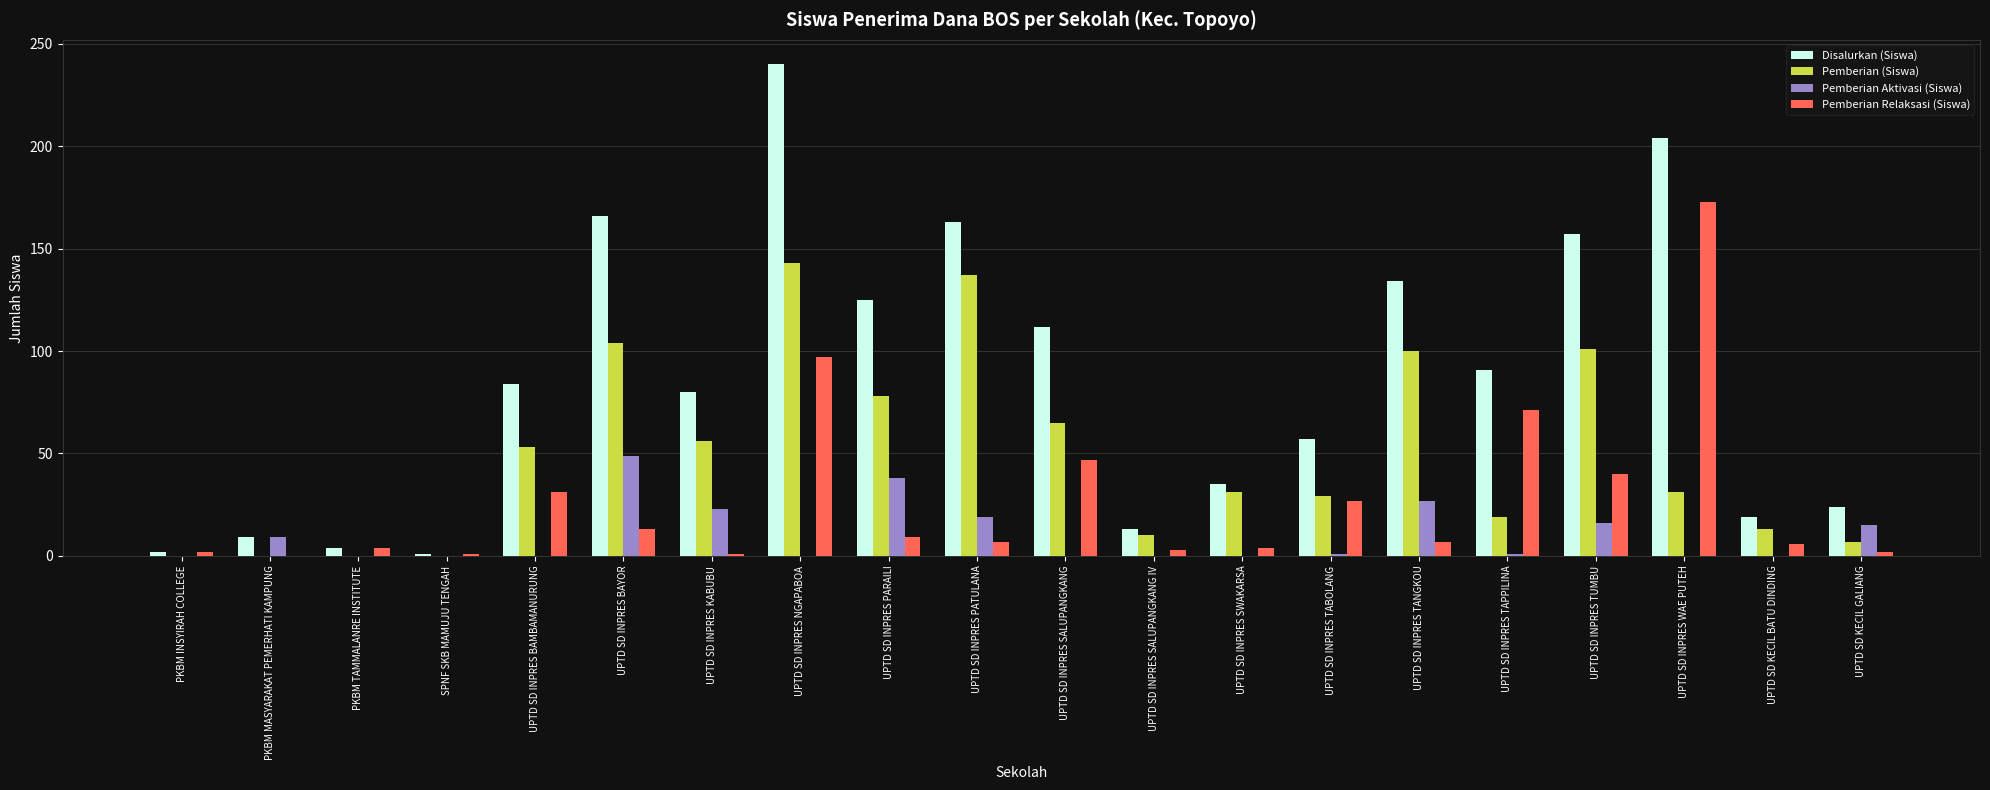

Which series has the widest spread of values?

Disalurkan (Siswa)